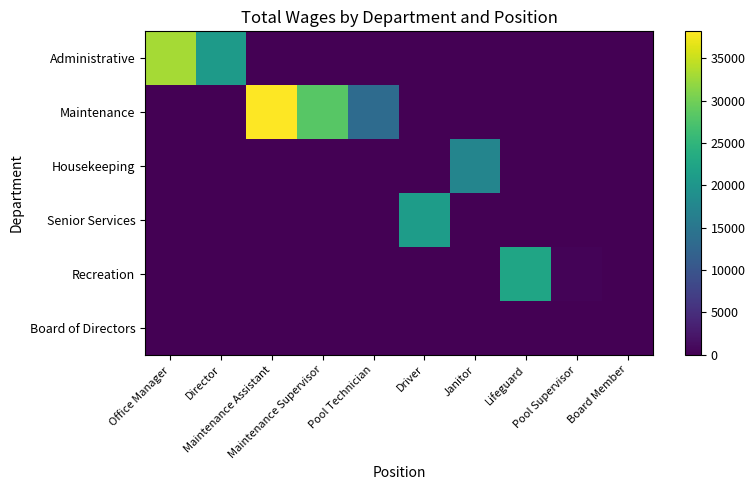

Which category has the highest value across all series?

Maintenance Assistant